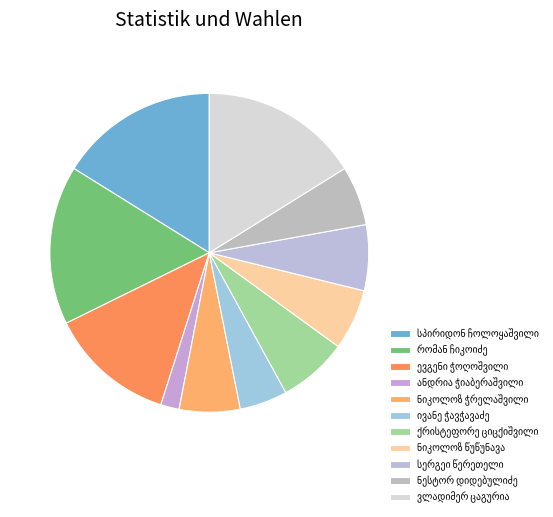

How many slices are in this pie chart?

11